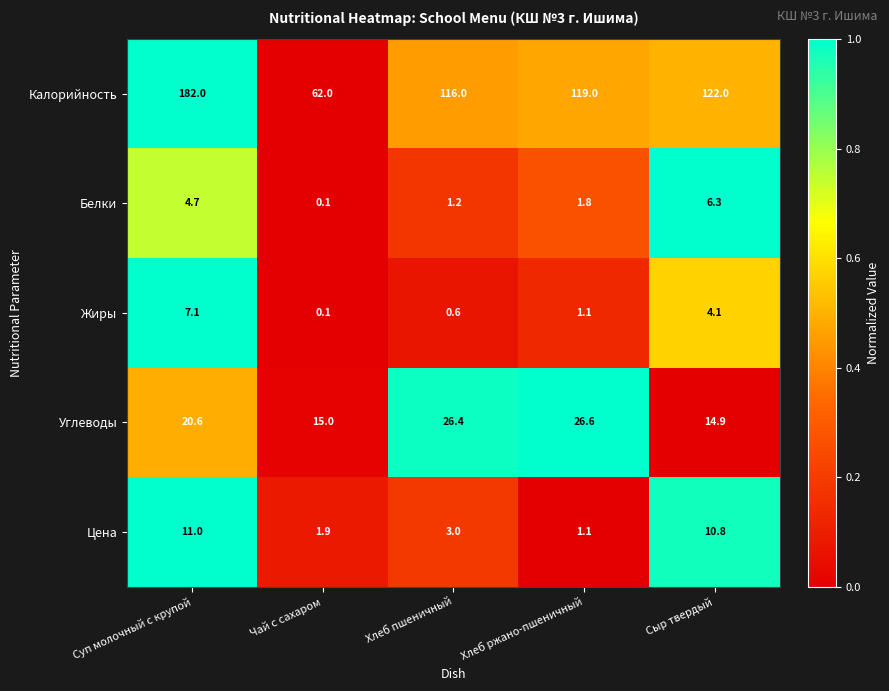

True or false: Углеводы has a value of 14.9 at Сыр твердый.

True